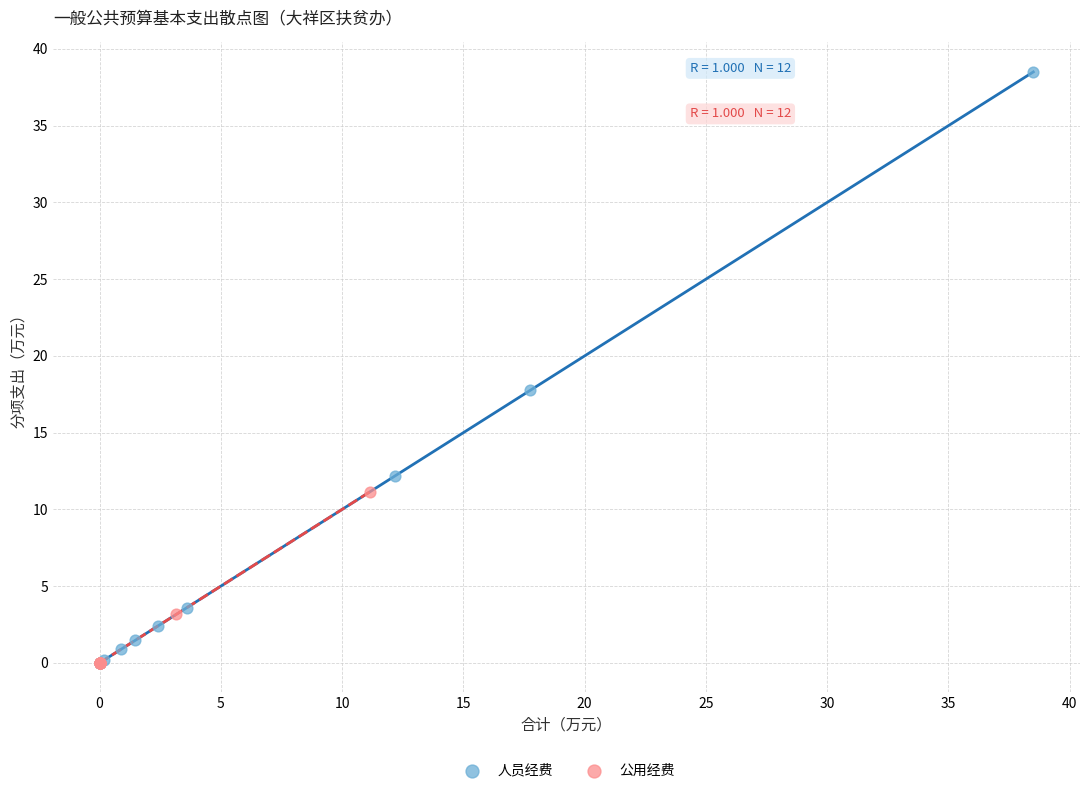

What are all the series names shown in the legend?

人员经费, 公用经费